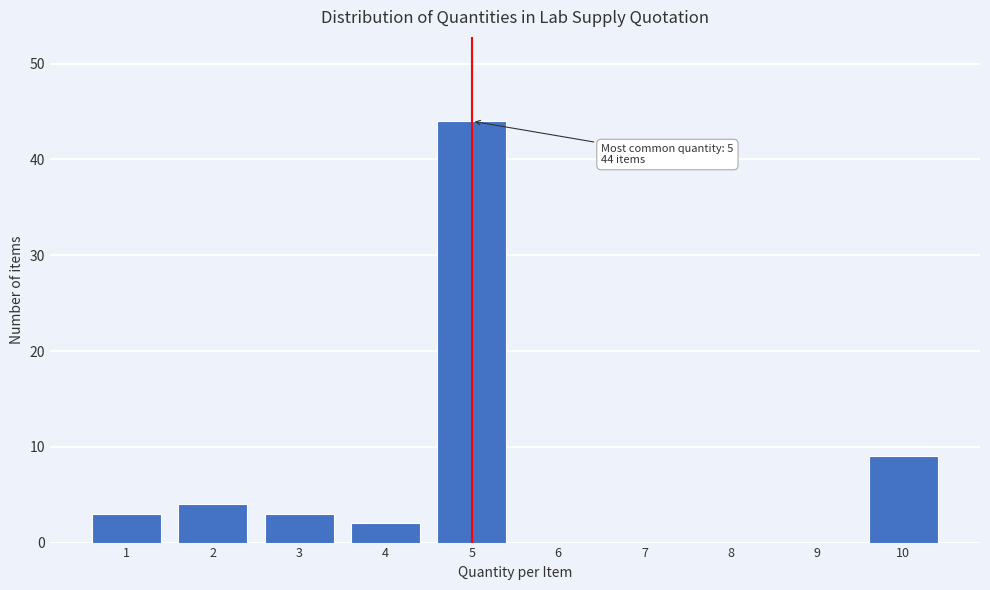

Reading left to right, list all the values displayed in this chart.

1=3	2=4	3=3	4=2	5=44	6=0	7=0	8=0	9=0	10=9